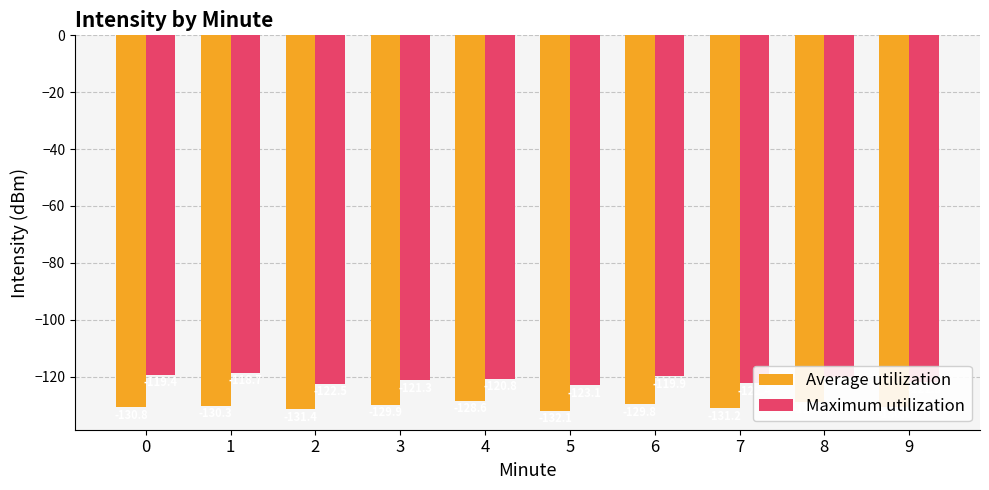

Rank the series by their average value, from lowest to highest.

Average utilization, Maximum utilization